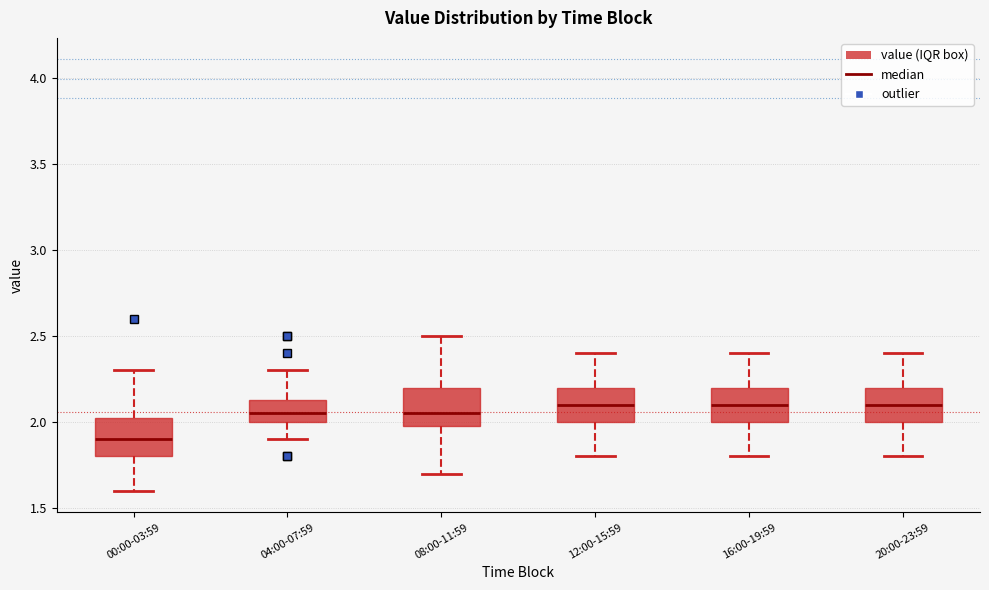

Which box's median line is the lowest?

00:00-03:59